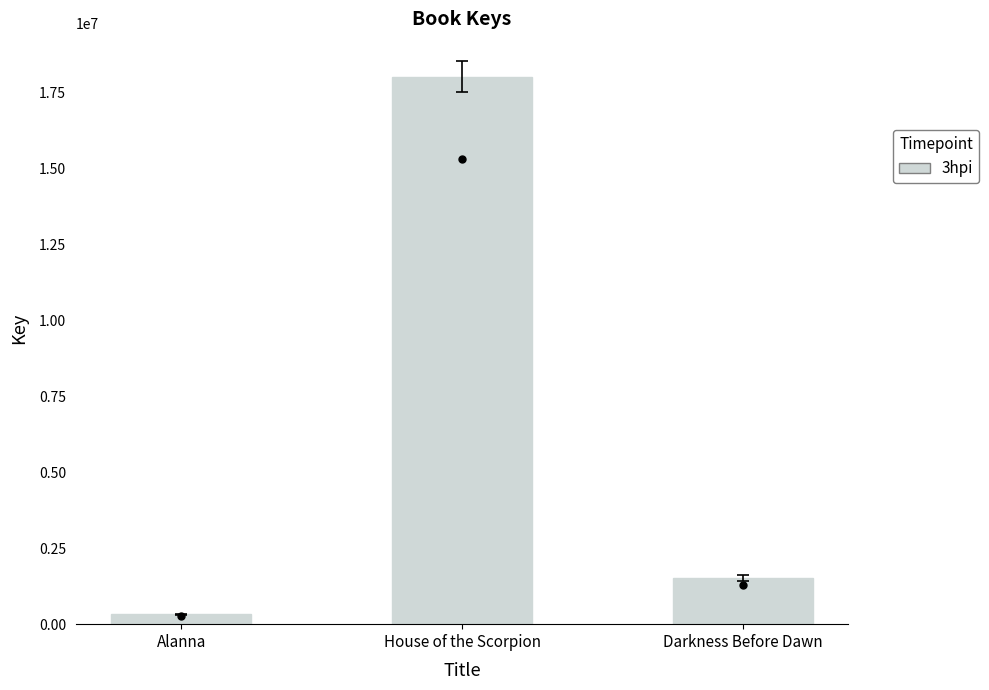

Which category has the lowest value across all series?

Alanna